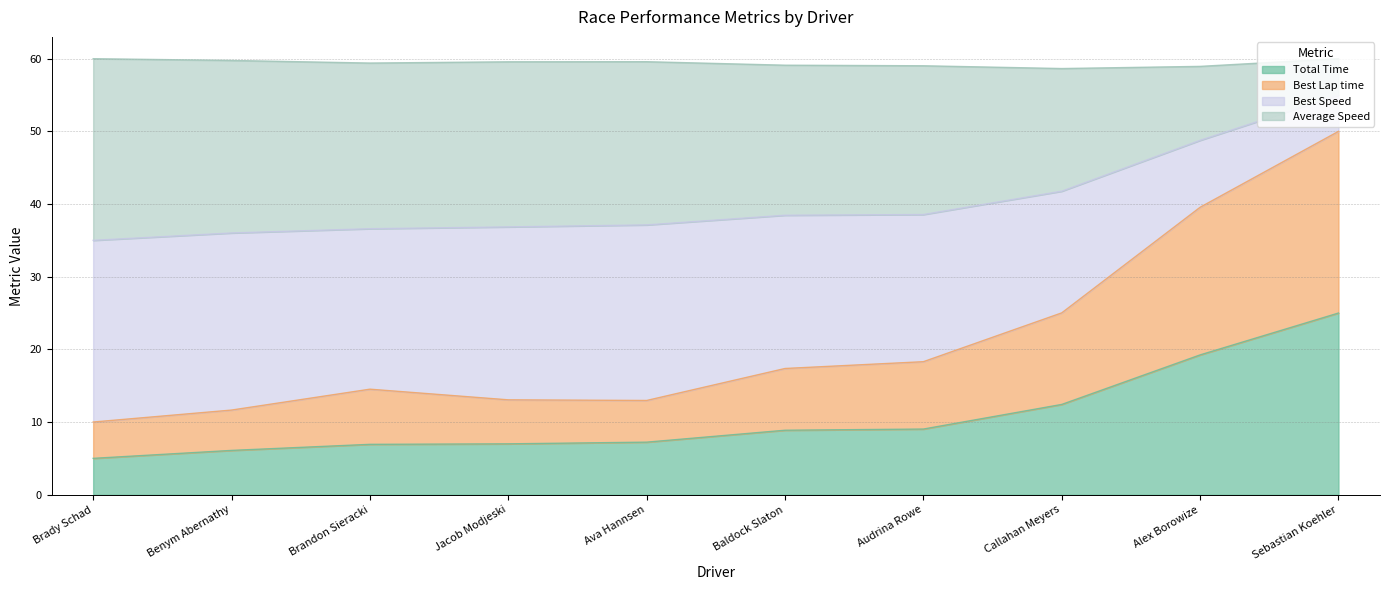

What is the label of the 1st point from the right?

Sebastian Koehler